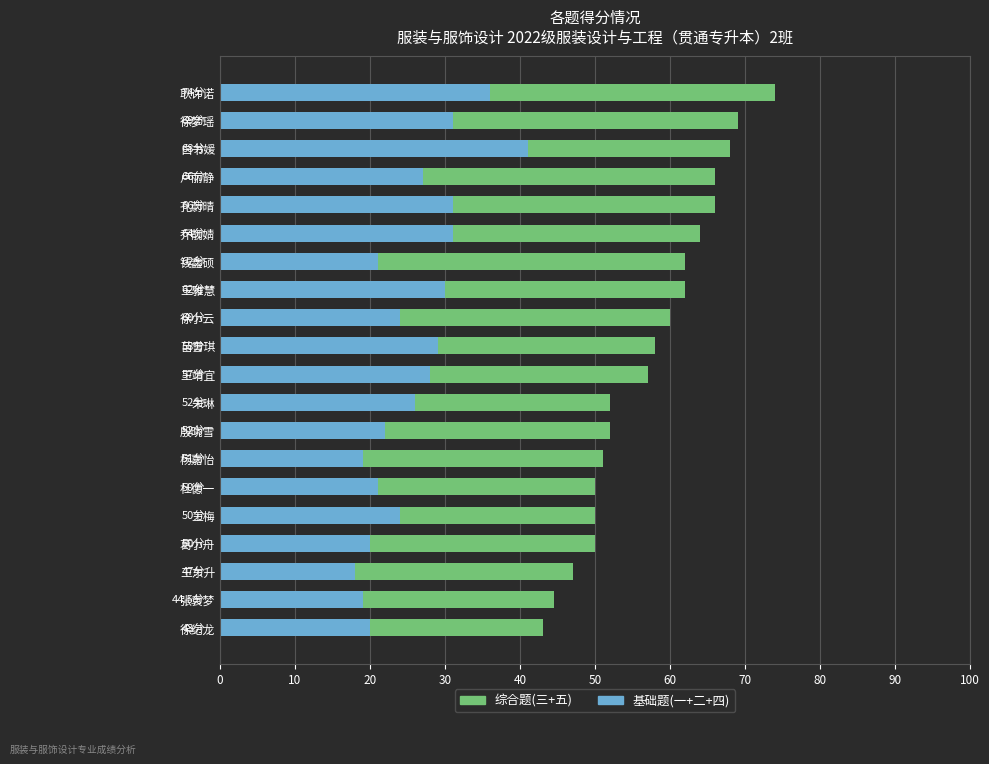

What is the difference between the 基础题(一+二+四) values at 孔蔚晴 and 王靖宜?

3.0